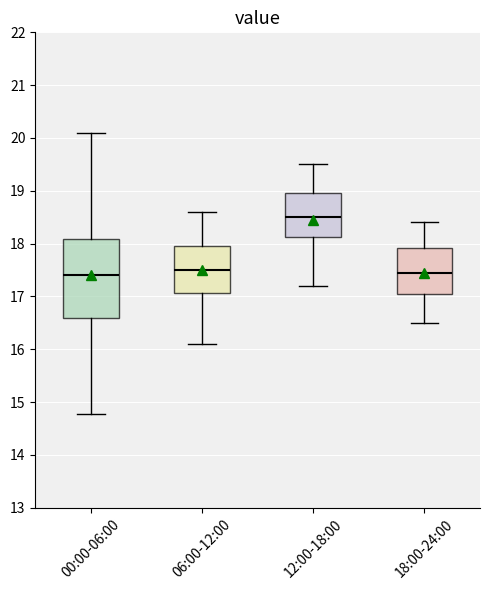

Where does the lower whisker of the box for 18:00-24:00 end on the y-axis? The values are not printed on the chart, so give them approximately, as read against the axis.

16.5